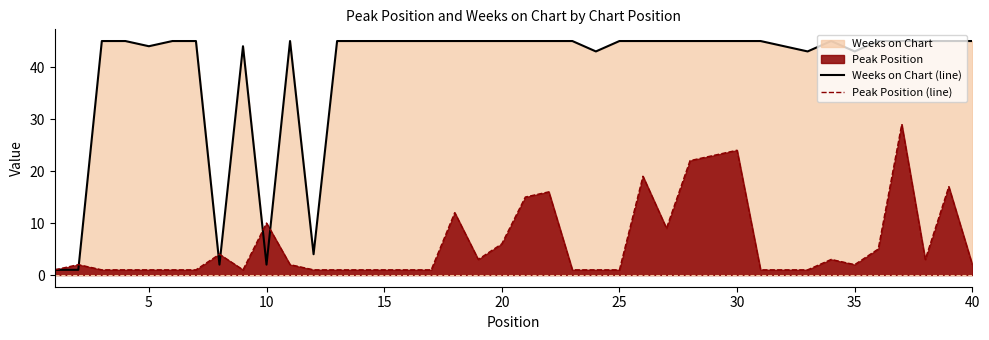

Which series has the largest range (max minus min)?

Weeks on Chart (line)